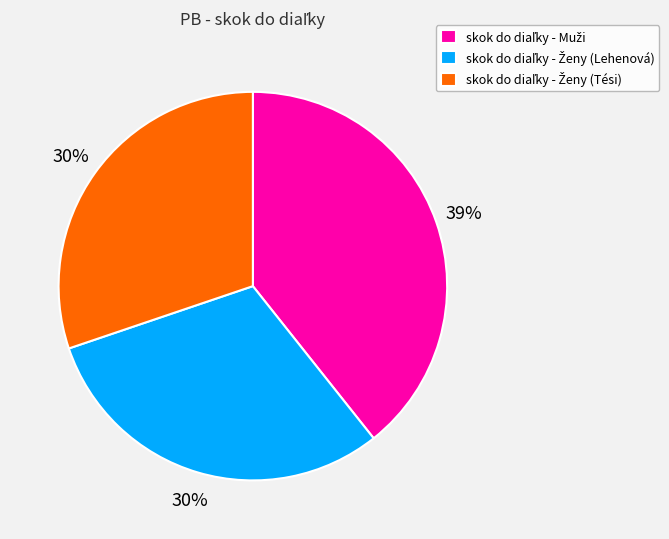

To the nearest percent, what is the difference between the largest and smallest slice percentages?

9%